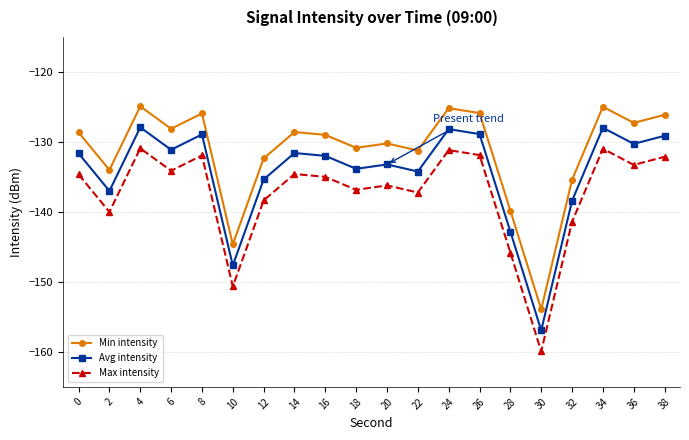

Count the number of data series in this chart.

3